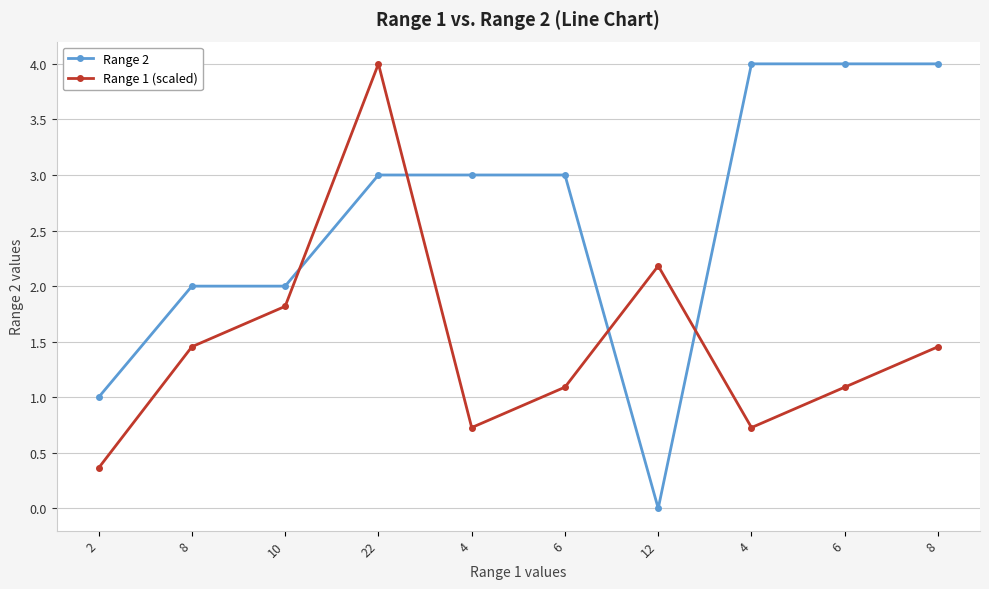

What is the value of the Range 1 (scaled) point at the 1st from the left?

0.4